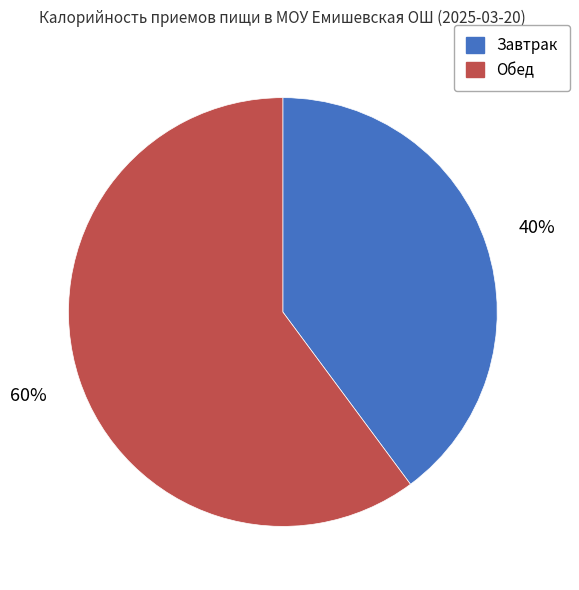

Combined, do Обед and Завтрак account for over 50%?

Yes